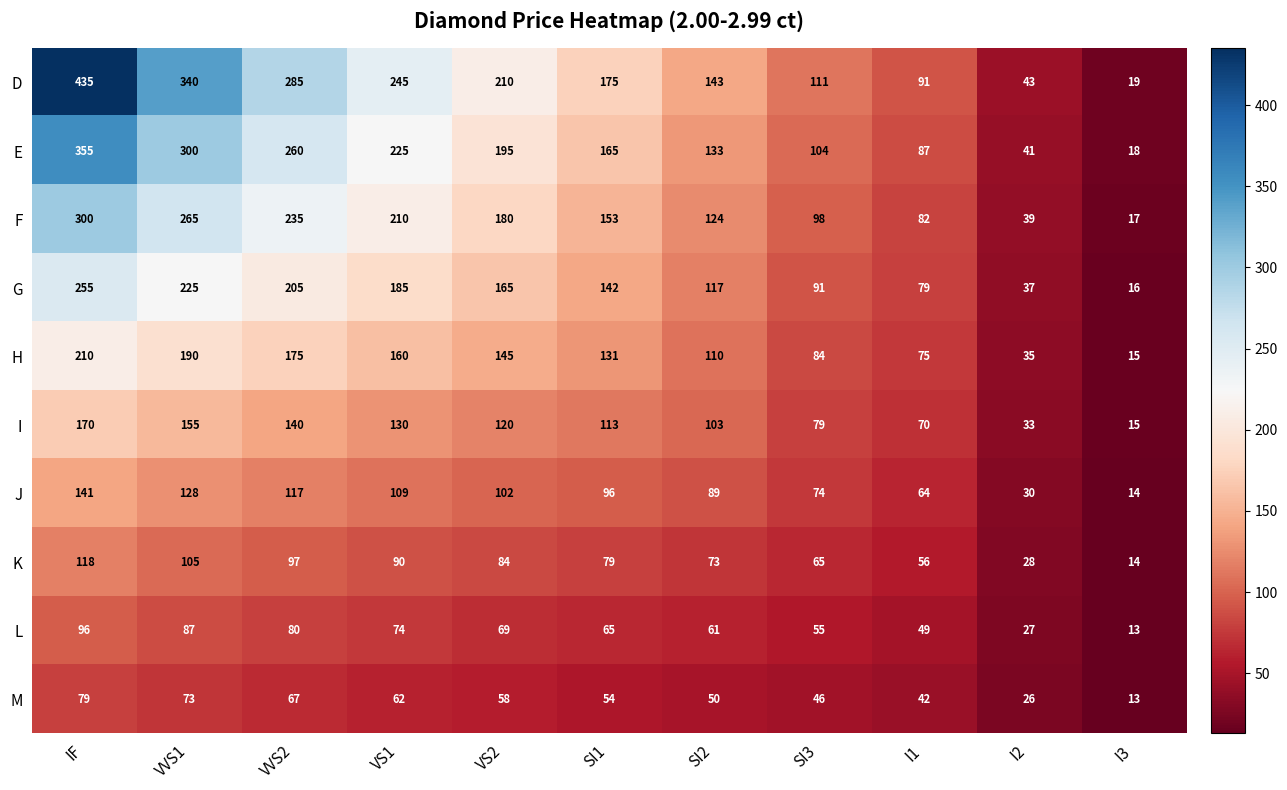

What is the difference between the second highest and second lowest values in the L series?

60